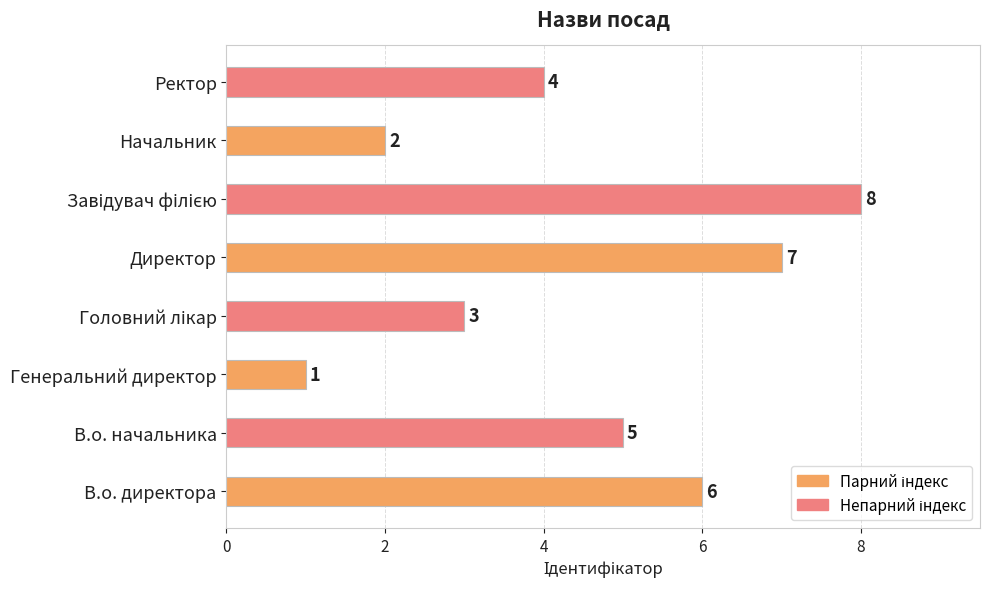

True or false: the data shows 6 at В.о. директора.

True